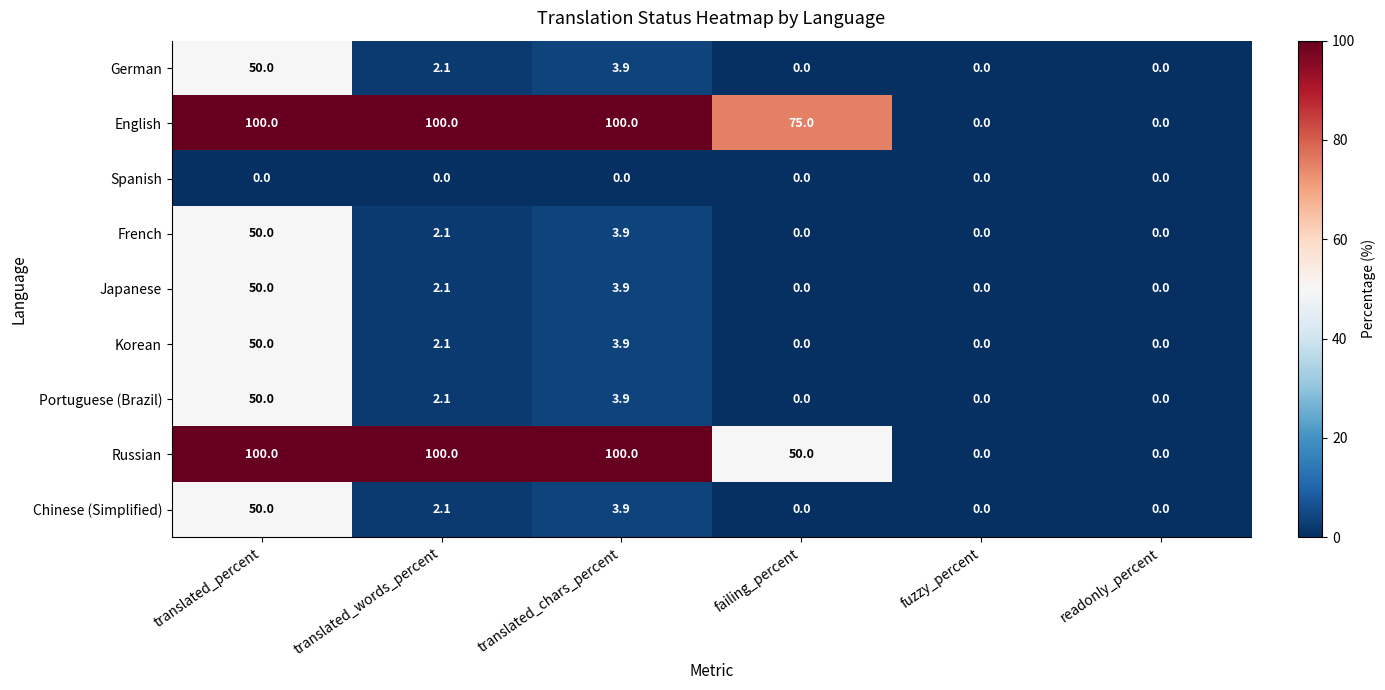

Count the number of data series in this chart.

9